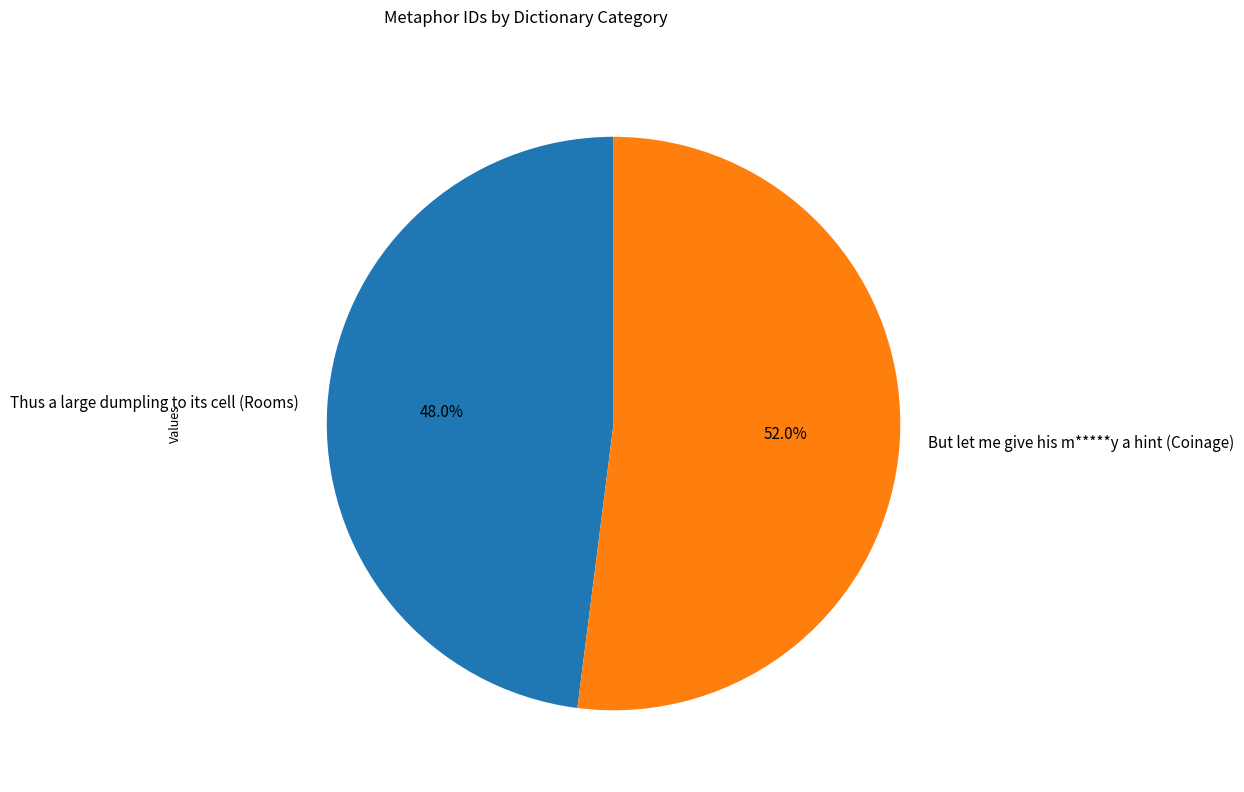

Which slice is the smallest?

Thus a large dumpling to its cell (Rooms)